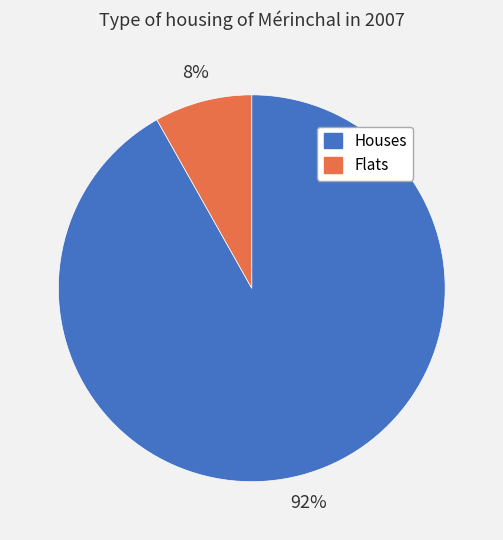

Which slice is the smallest?

Flats